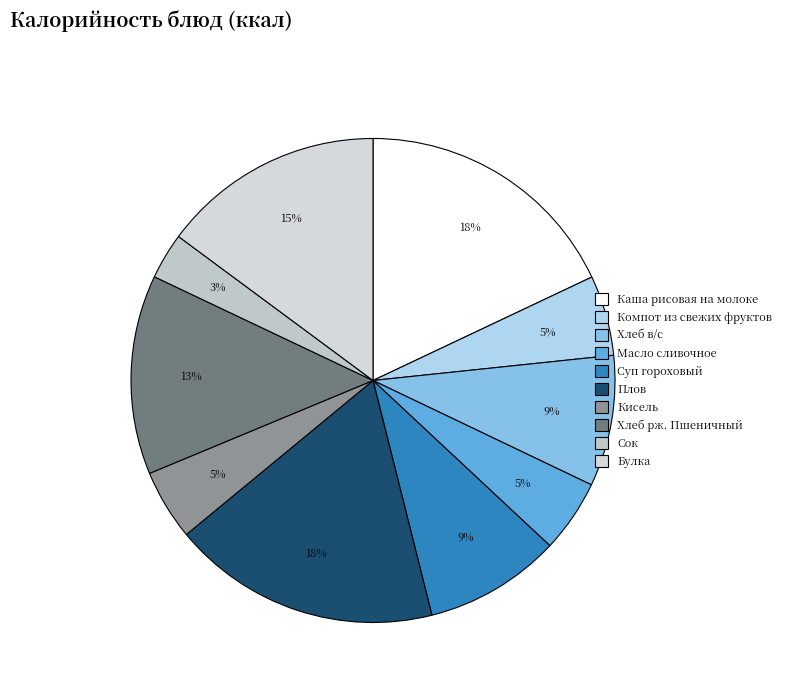

How many segments does this pie chart have?

10